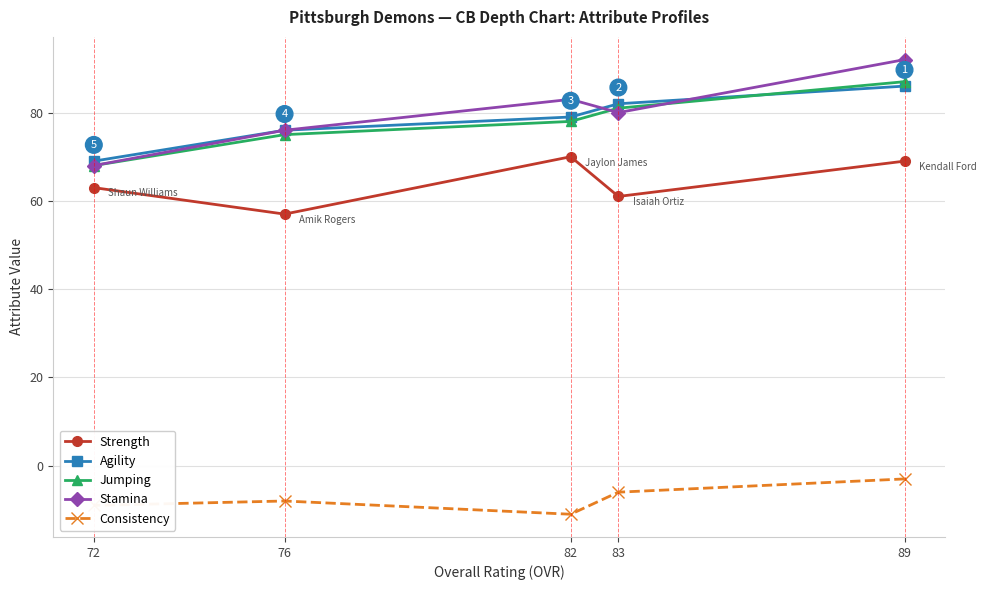

Reading left to right, extract all data points from this chart.

Strength: 72=63	76=57	82=70	83=61	89=69
Agility: 72=69	76=76	82=79	83=82	89=86
Jumping: 72=68	76=75	82=78	83=81	89=87
Stamina: 72=68	76=76	82=83	83=80	89=92
Consistency: 72=-9	76=-8	82=-11	83=-6	89=-3